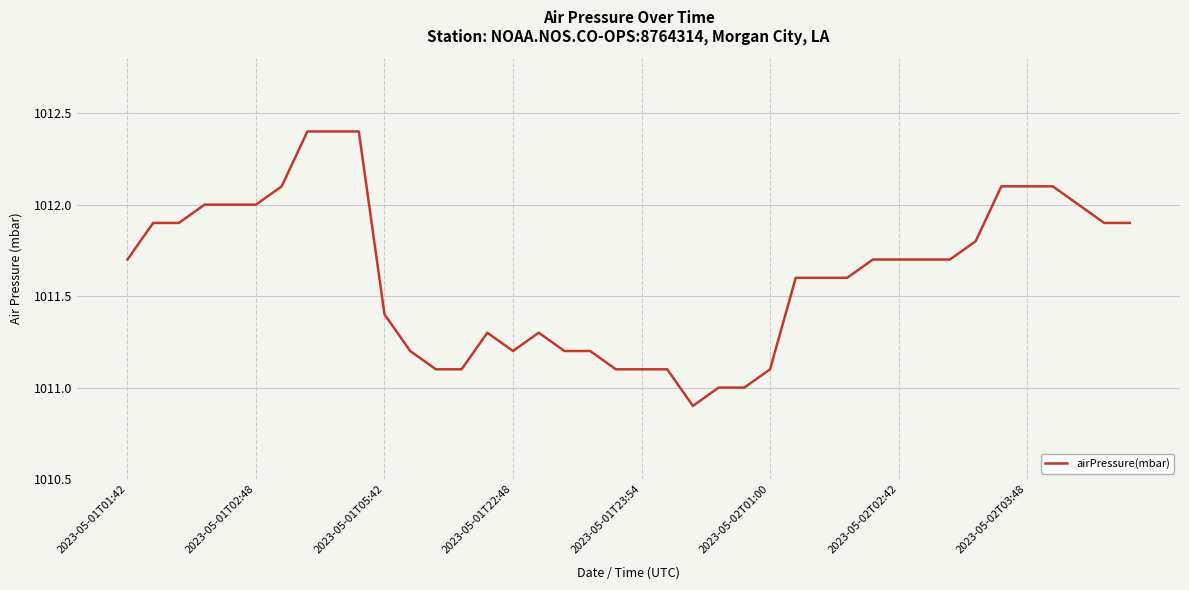

Reading left to right, transcribe all the data shown in this chart.

1011.7	1011.9	1011.9	1012.0	1012.0	1012.0	1012.1	1012.4	1012.4	1012.4	1011.4	1011.2	1011.1	1011.1	1011.3	1011.2	1011.3	1011.2	1011.2	1011.1	1011.1	1011.1	1010.9	1011.0	1011.0	1011.1	1011.6	1011.6	1011.6	1011.7	1011.7	1011.7	1011.7	1011.8	1012.1	1012.1	1012.1	1012.0	1011.9	1011.9